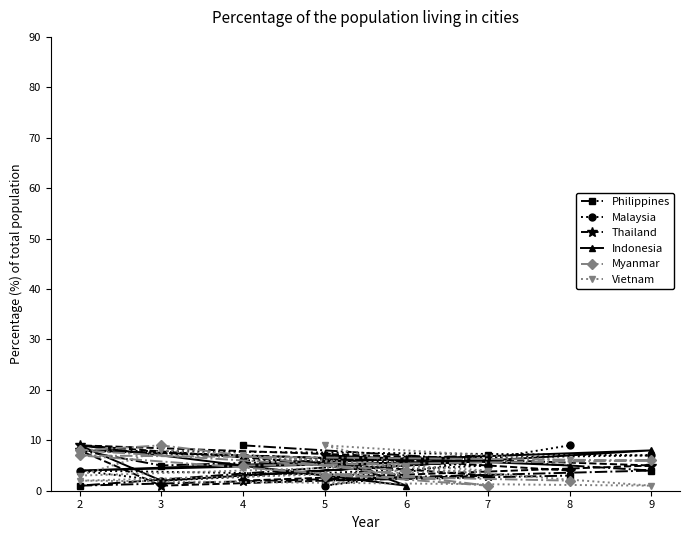

Which series has the largest total across all categories?

Philippines